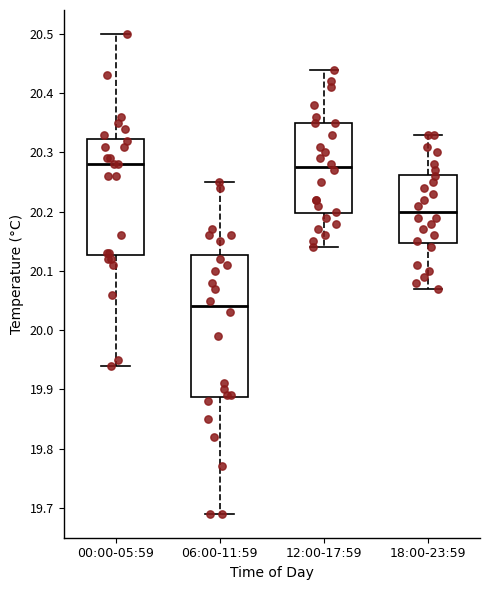

Which box has the lowest median line?

06:00-11:59